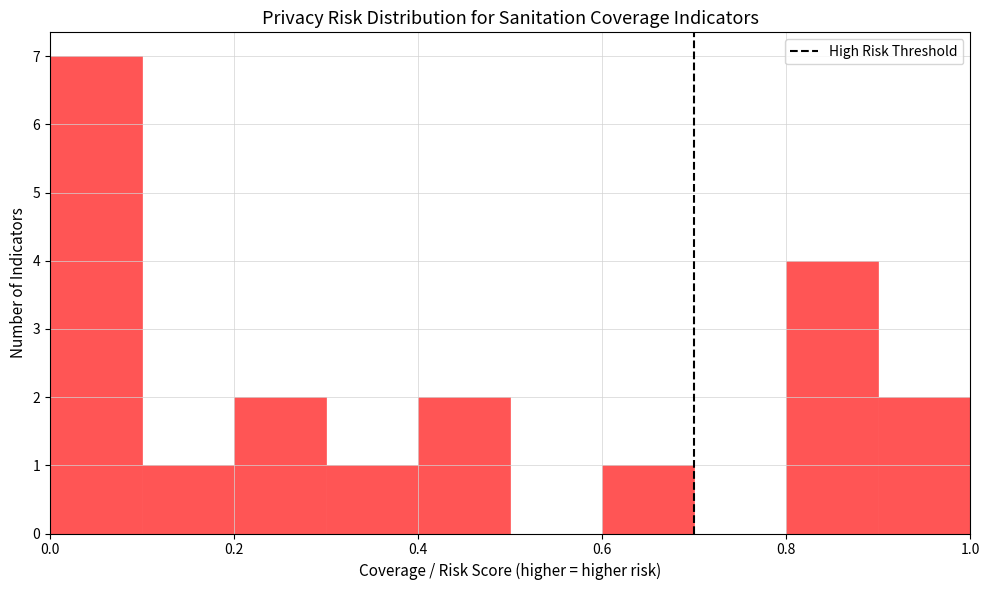

Reading left to right, list every bar in this chart as the range it spans on the x-axis followed by its height. The values are not printed on the chart, so give them approximately, as read against the axis.

0.0 to 0.1: 7
0.1 to 0.2: 1
0.2 to 0.3: 2
0.3 to 0.4: 1
0.4 to 0.5: 2
0.5 to 0.6: 0
0.6 to 0.7: 1
0.7 to 0.8: 0
0.8 to 0.9: 4
0.9 to 1.0: 2